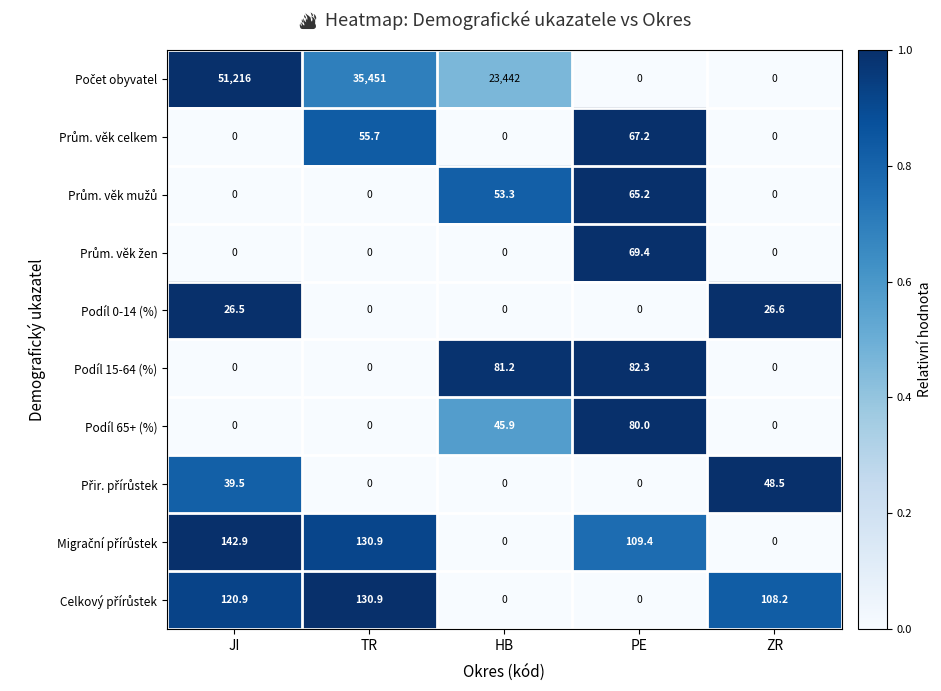

How many values in the Podíl 15-64 (%) series exceed 0?

2